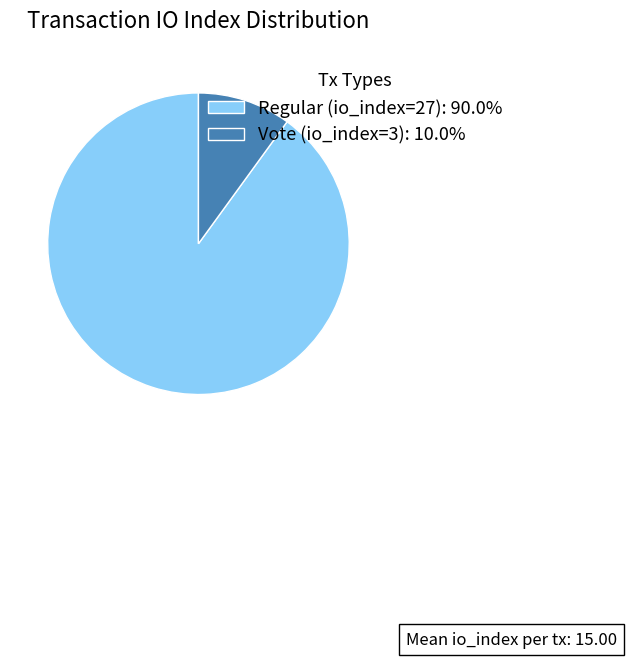

True or false: Regular (io_index=27) accounts for 90% of the total.

True